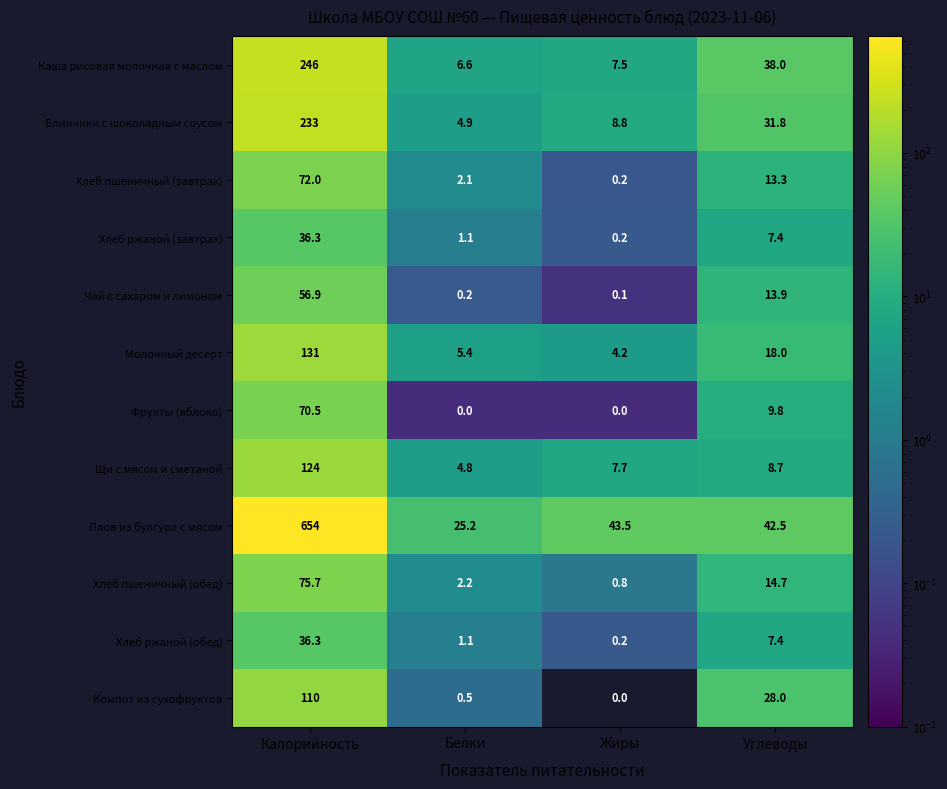

At which label does Щи с мясом и сметаной reach its minimum?

Белки